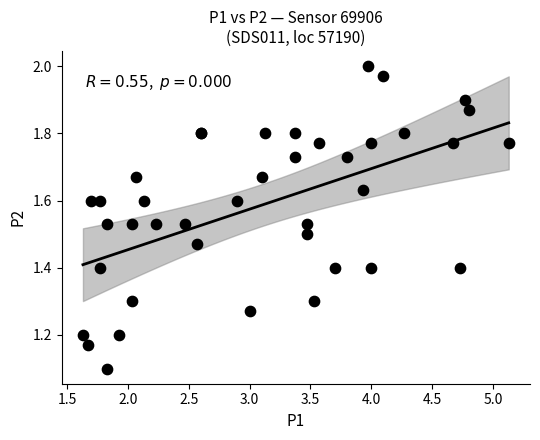

What Y value in the scatter plot is closest to 1?

1.1